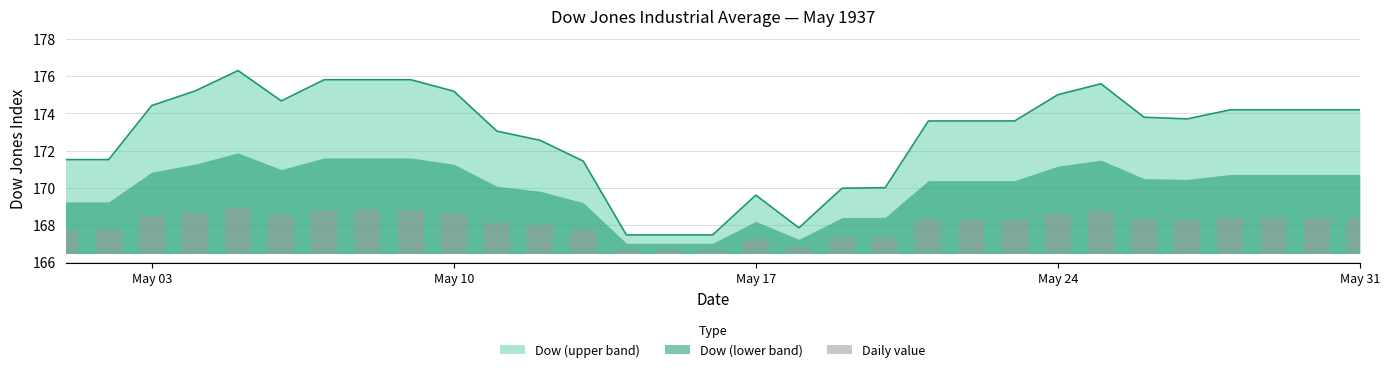

What is the highest value of the Dow (upper band) series?

176.3